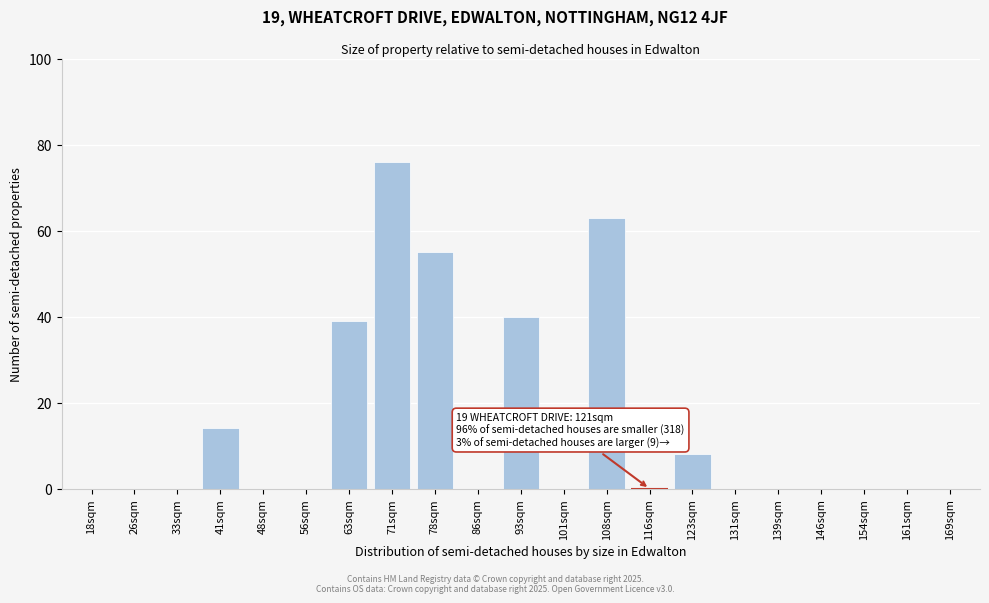

Reading left to right, extract all data points from this chart.

18sqm=0	26sqm=0	33sqm=0	41sqm=14	48sqm=0	56sqm=0	63sqm=39	71sqm=76	78sqm=55	86sqm=0	93sqm=40	101sqm=0	108sqm=63	116sqm=0	123sqm=8	131sqm=0	139sqm=0	146sqm=0	154sqm=0	161sqm=0	169sqm=0